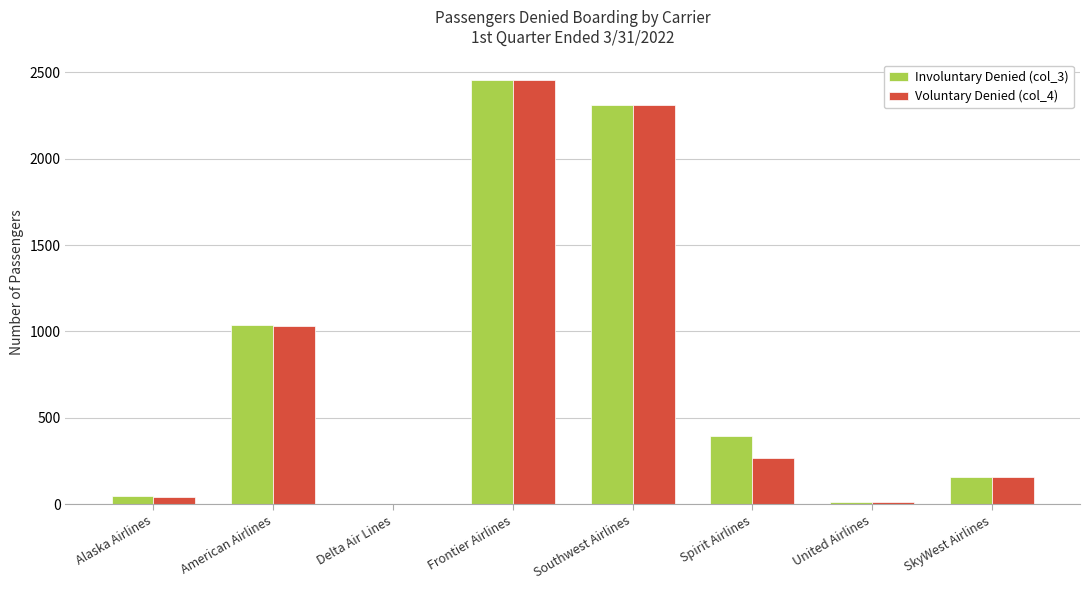

How many groups of bars are there?

8